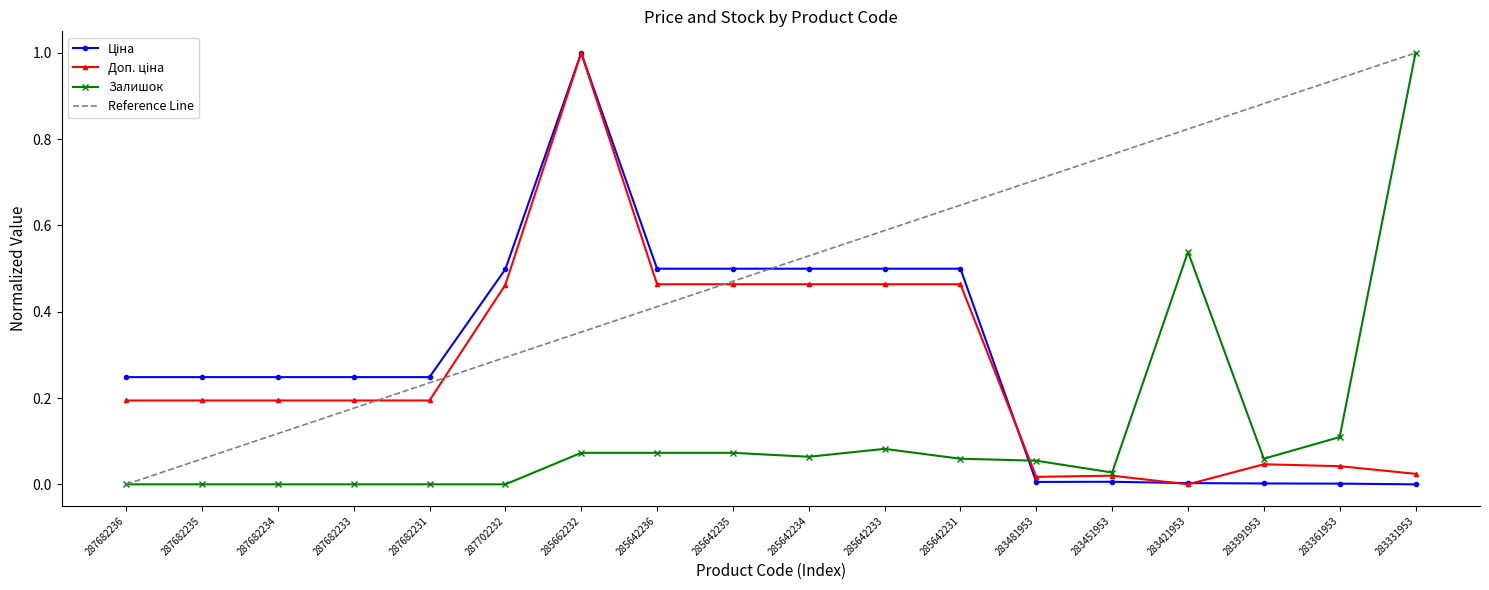

What is the value of the Ціна point at the 8th from the left?

0.5